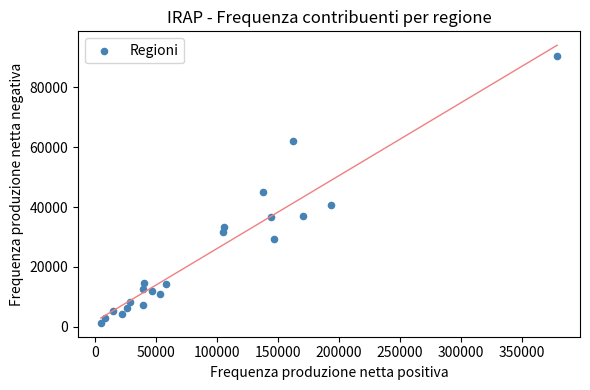

What is the range of X values (max minus min)?

373651